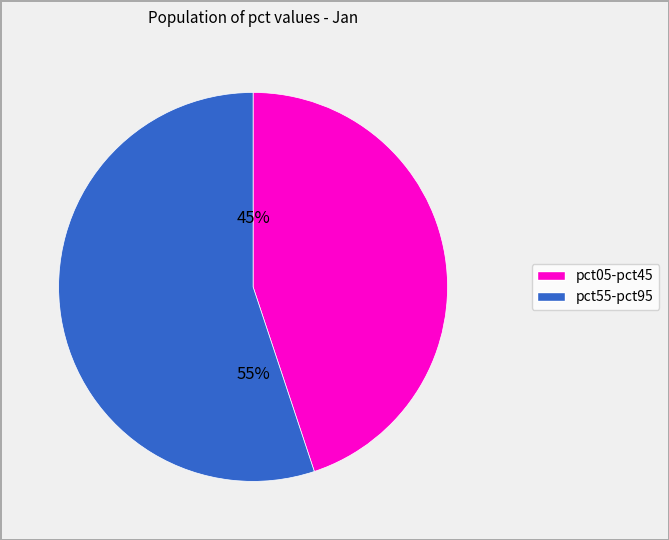

To the nearest percent, what is the average slice percentage?

50%